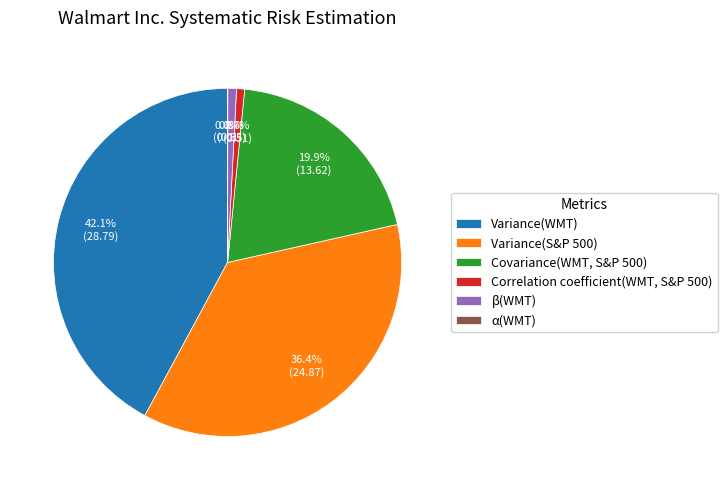

Which category has the biggest portion of the pie?

Variance(WMT)